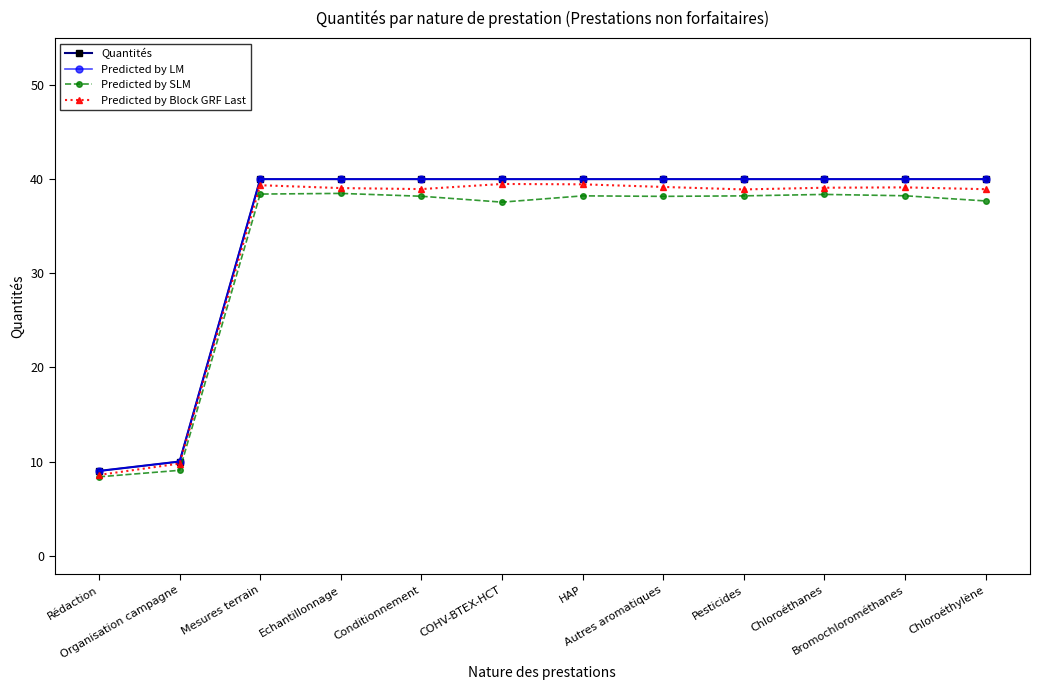

In Predicted by Block GRF Last, how many points are higher than both neighbors (excluding endpoints)?

3